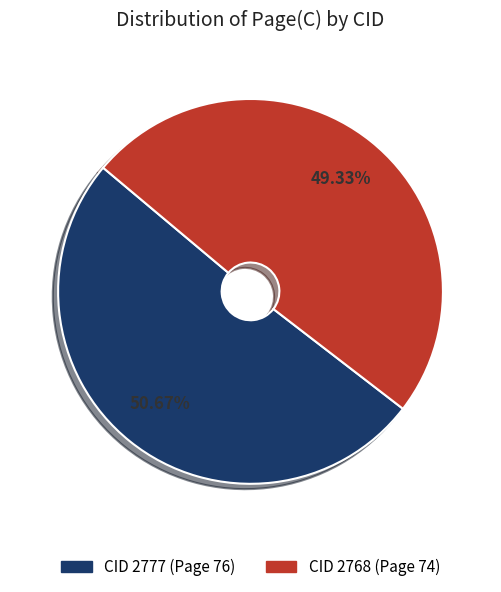

What percentage do CID 2768 and CID 2777 together represent?

100.0%